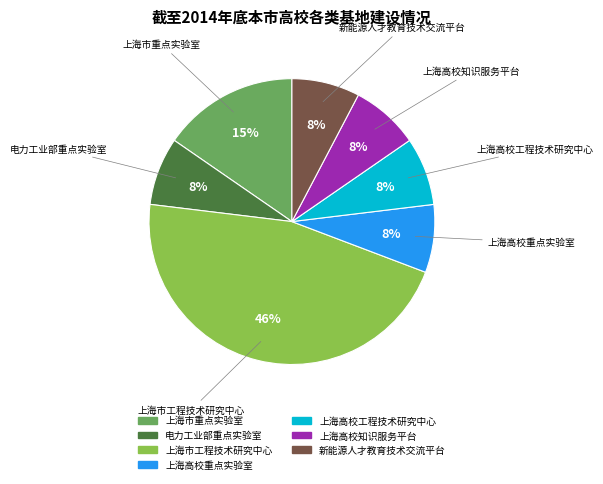

Is there a majority slice in this chart?

No